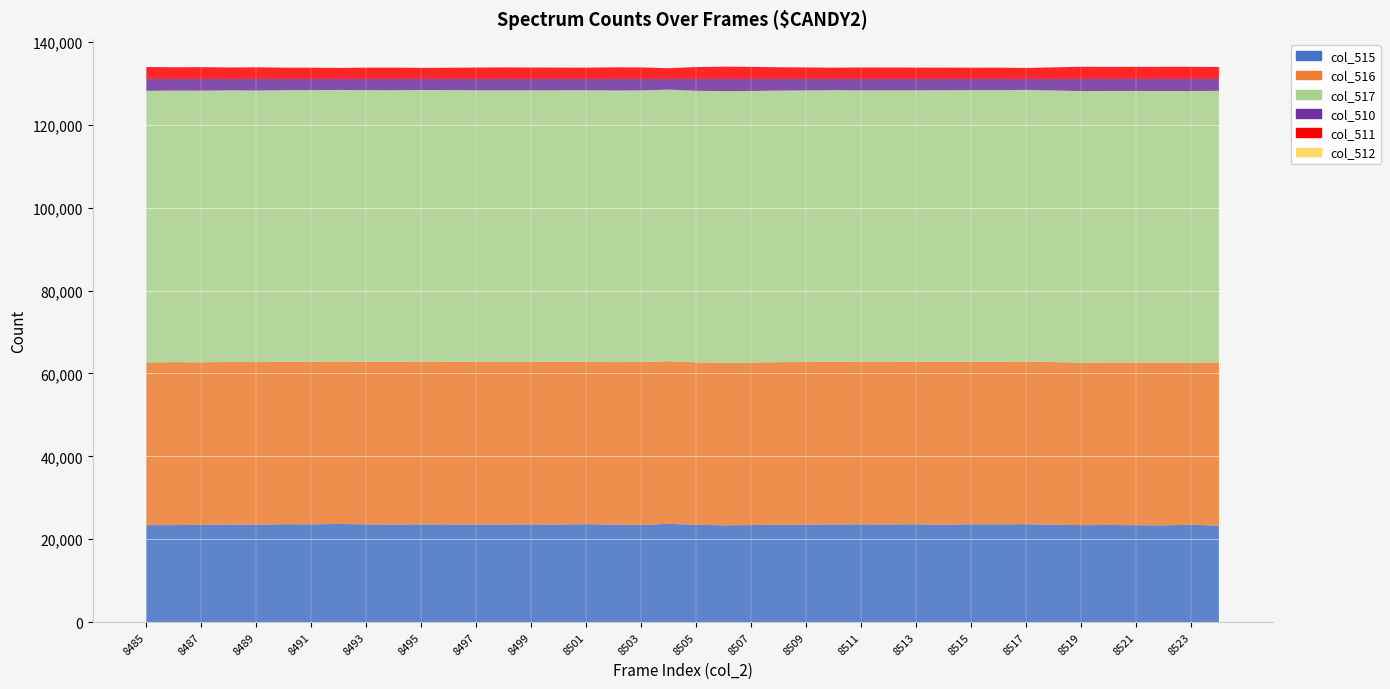

Reading left to right, list all the values displayed in this chart.

col_515: 8485=23399	8486=23406	8487=23456	8488=23556	8489=23500	8490=23622	8491=23599	8492=23682	8493=23577	8494=23554	8495=23567	8496=23561	8497=23554	8498=23558	8499=23575	8500=23552	8501=23631	8502=23517	8503=23441	8504=23709	8505=23484	8506=23353	8507=23419	8508=23474	8509=23540	8510=23571	8511=23581	8512=23563	8513=23607	8514=23496	8515=23617	8516=23589	8517=23630	8518=23471	8519=23397	8520=23426	8521=23378	8522=23353	8523=23471	8524=23277
col_516: 8485=39259	8486=39315	8487=39242	8488=39218	8489=39237	8490=39197	8491=39233	8492=39193	8493=39245	8494=39255	8495=39300	8496=39279	8497=39238	8498=39200	8499=39211	8500=39250	8501=39176	8502=39226	8503=39319	8504=39238	8505=39189	8506=39225	8507=39200	8508=39251	8509=39225	8510=39253	8511=39193	8512=39221	8513=39194	8514=39309	8515=39206	8516=39228	8517=39255	8518=39275	8519=39198	8520=39201	8521=39243	8522=39254	8523=39138	8524=39382
col_517: 8485=65535	8486=65535	8487=65535	8488=65535	8489=65535	8490=65535	8491=65535	8492=65535	8493=65535	8494=65535	8495=65535	8496=65535	8497=65535	8498=65535	8499=65535	8500=65535	8501=65535	8502=65535	8503=65535	8504=65535	8505=65535	8506=65535	8507=65535	8508=65535	8509=65535	8510=65535	8511=65535	8512=65535	8513=65535	8514=65535	8515=65535	8516=65535	8517=65535	8518=65535	8519=65535	8520=65535	8521=65535	8522=65535	8523=65535	8524=65535
col_510: 8485=2877	8486=2814	8487=2837	8488=2761	8489=2798	8490=2716	8491=2703	8492=2660	8493=2713	8494=2726	8495=2668	8496=2695	8497=2743	8498=2777	8499=2749	8500=2733	8501=2728	8502=2792	8503=2775	8504=2588	8505=2862	8506=2957	8507=2916	8508=2810	8509=2770	8510=2711	8511=2761	8512=2751	8513=2734	8514=2730	8515=2712	8516=2718	8517=2650	8518=2789	8519=2940	8520=2908	8521=2914	8522=2928	8523=2926	8524=2876
col_511: 8485=2876	8486=2814	8487=2837	8488=2761	8489=2798	8490=2716	8491=2703	8492=2659	8493=2713	8494=2725	8495=2667	8496=2695	8497=2741	8498=2776	8499=2749	8500=2733	8501=2725	8502=2790	8503=2775	8504=2587	8505=2861	8506=2957	8507=2915	8508=2810	8509=2770	8510=2710	8511=2760	8512=2751	8513=2733	8514=2730	8515=2708	8516=2717	8517=2650	8518=2788	8519=2940	8520=2907	8521=2913	8522=2928	8523=2925	8524=2875
col_512: 8485=1	8486=0	8487=0	8488=0	8489=0	8490=0	8491=0	8492=1	8493=0	8494=1	8495=1	8496=0	8497=2	8498=1	8499=0	8500=0	8501=3	8502=2	8503=0	8504=1	8505=1	8506=0	8507=1	8508=0	8509=0	8510=1	8511=1	8512=0	8513=1	8514=0	8515=4	8516=1	8517=0	8518=1	8519=0	8520=1	8521=1	8522=0	8523=1	8524=1